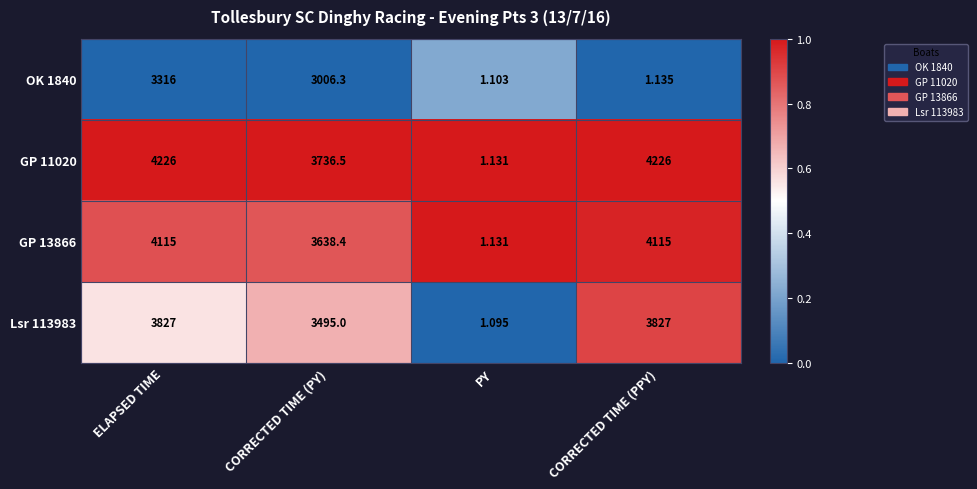

Which category has the lowest value in the OK 1840 series?

PY